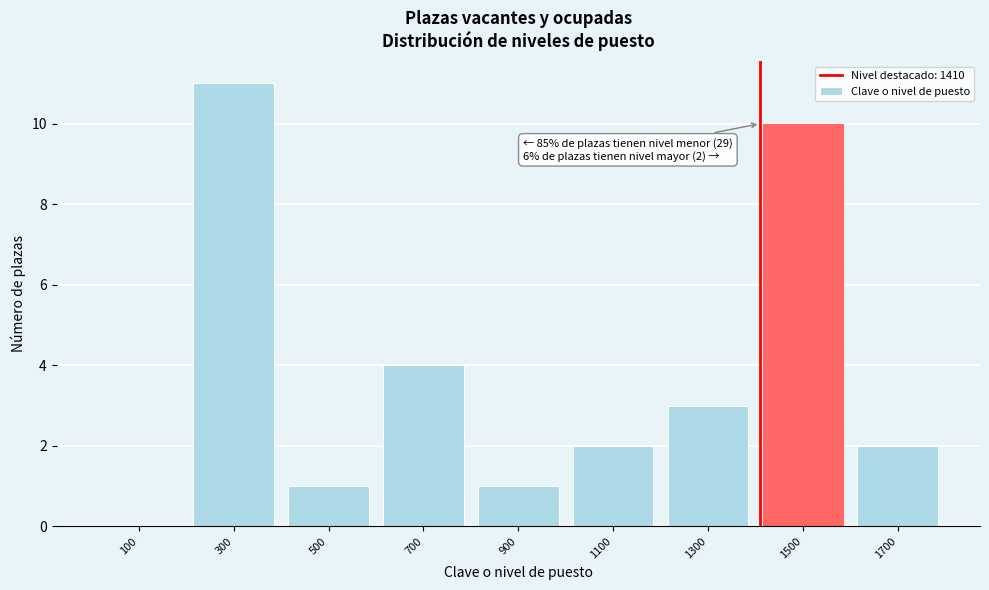

Which range on the x-axis has the tallest bar?

200 to 400